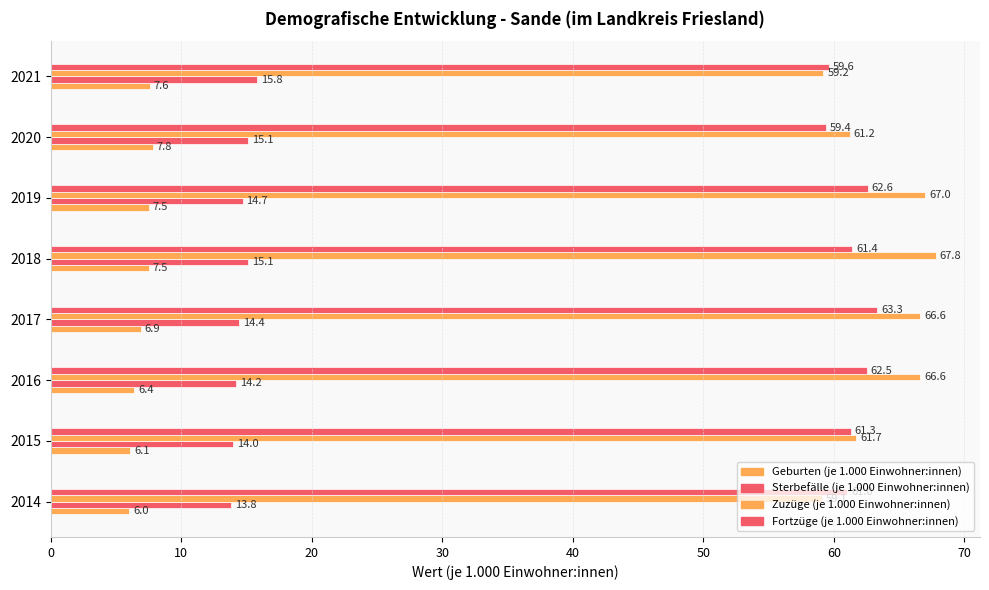

How many values in the Fortzüge (je 1.000 Einwohner:innen) series are below 61?

2